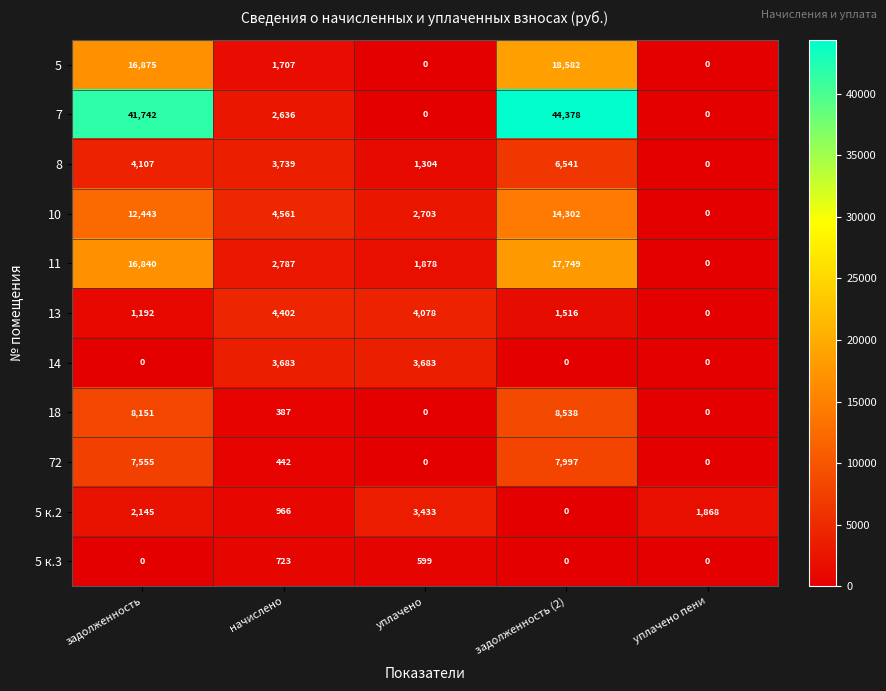

Which series has the largest range (max minus min)?

7